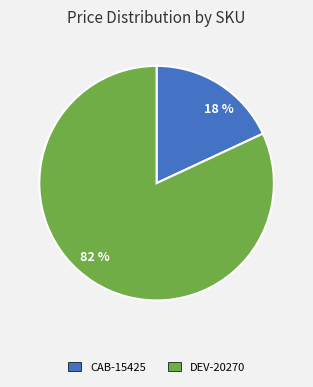

Combined, do 18 % and 82 % account for over 50%?

Yes